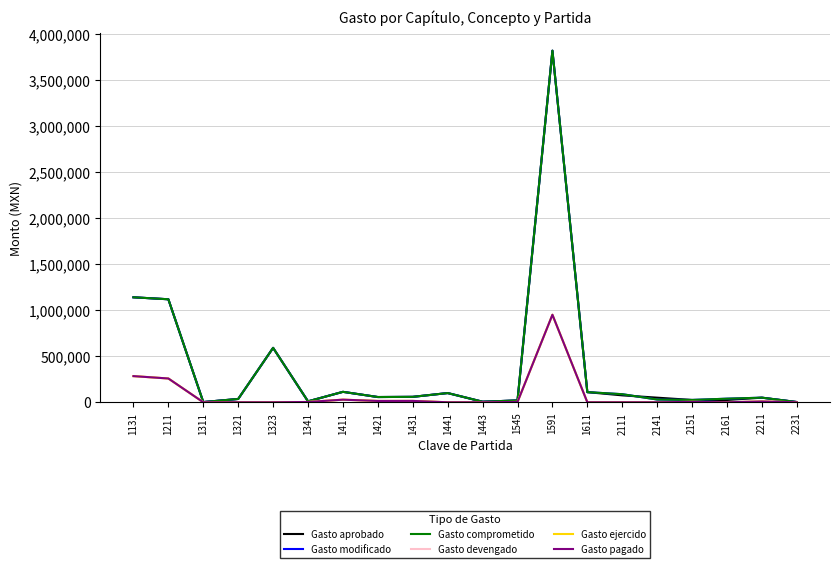

Which category has the lowest value across all series?

1321